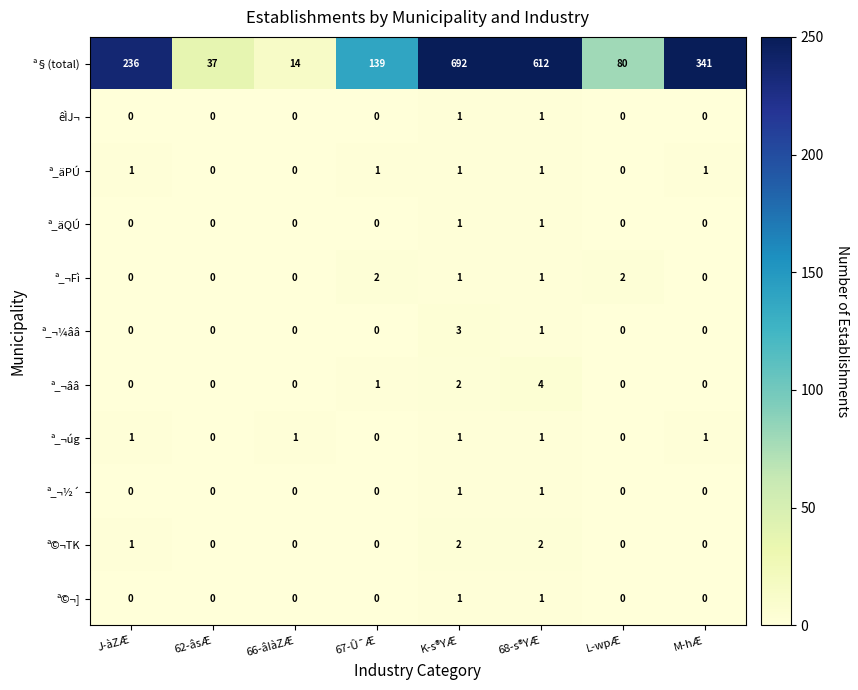

At which category is the sum across all series the highest?

K-s®YÆ